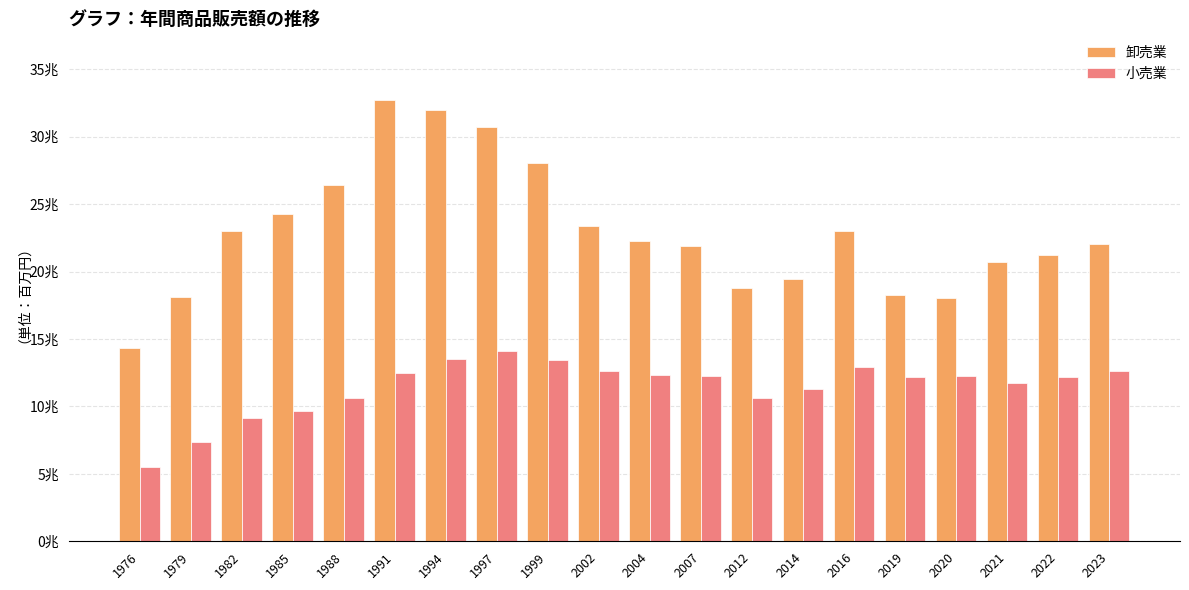

What are all the series names shown in the legend?

卸売業, 小売業